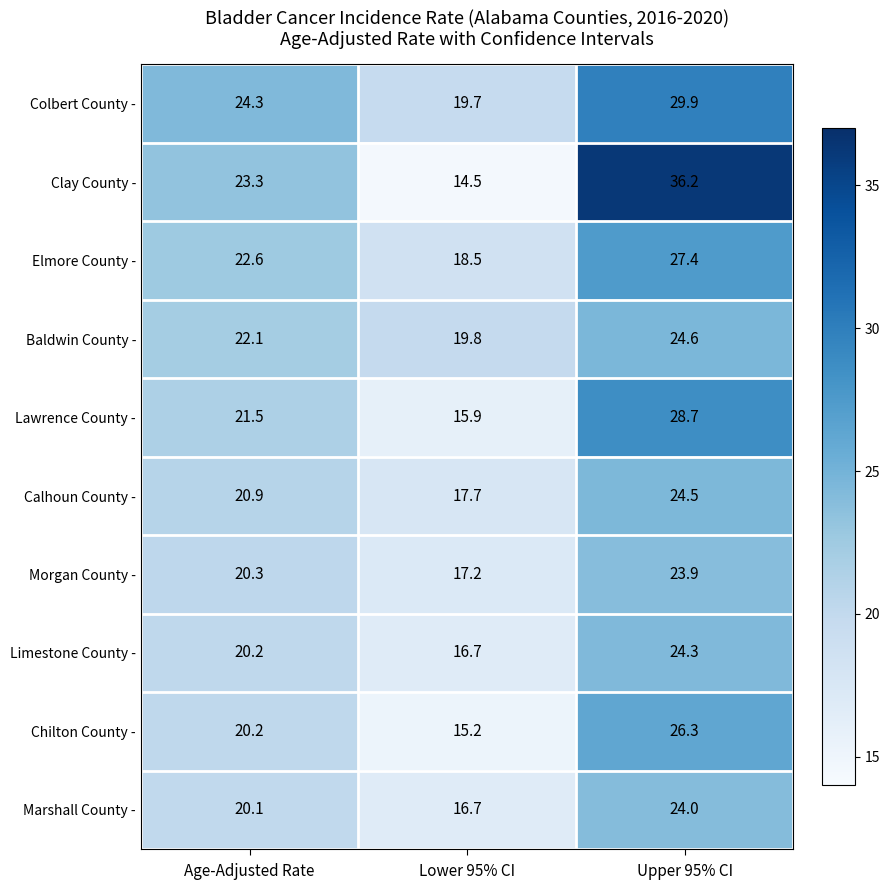

Between Age-Adjusted Rate and Upper 95% CI, which series saw the biggest shift?

Clay County -